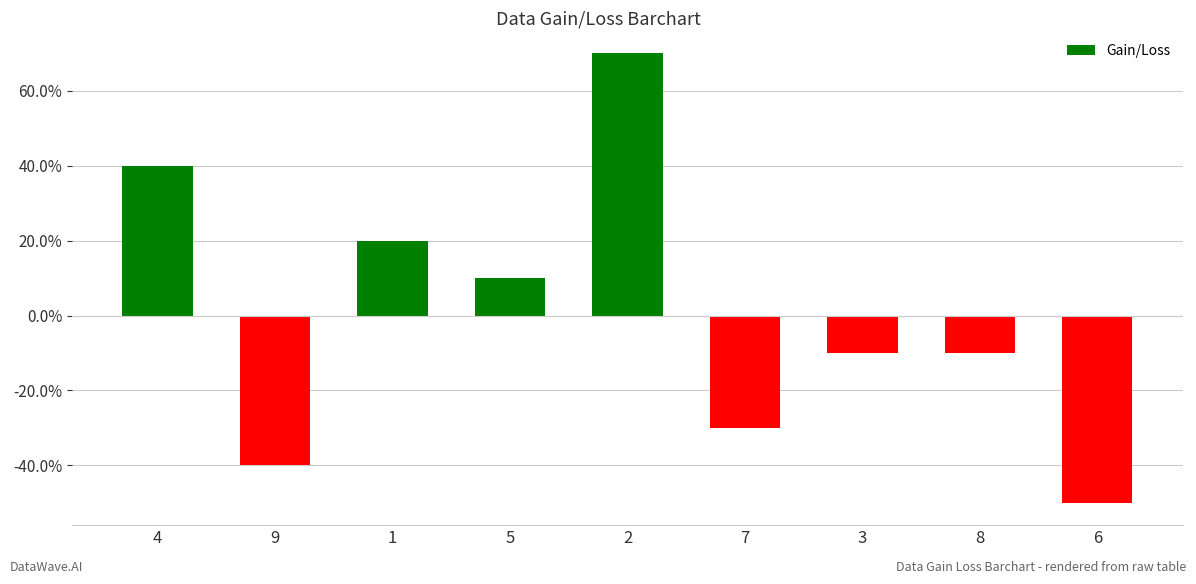

Are the bars horizontal?

No